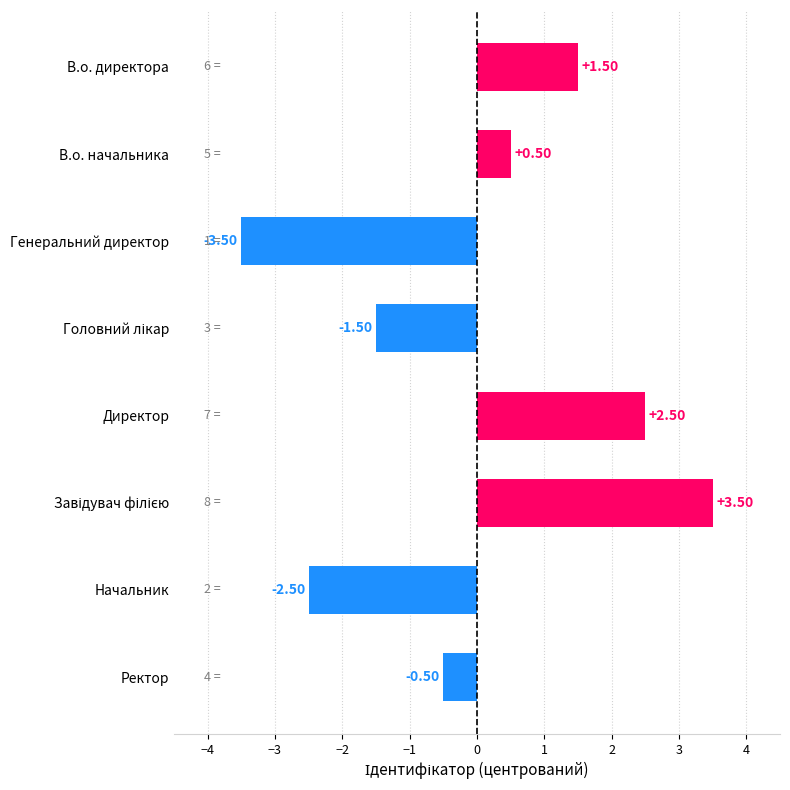

What is the difference between the second highest and minimum values?

6.0